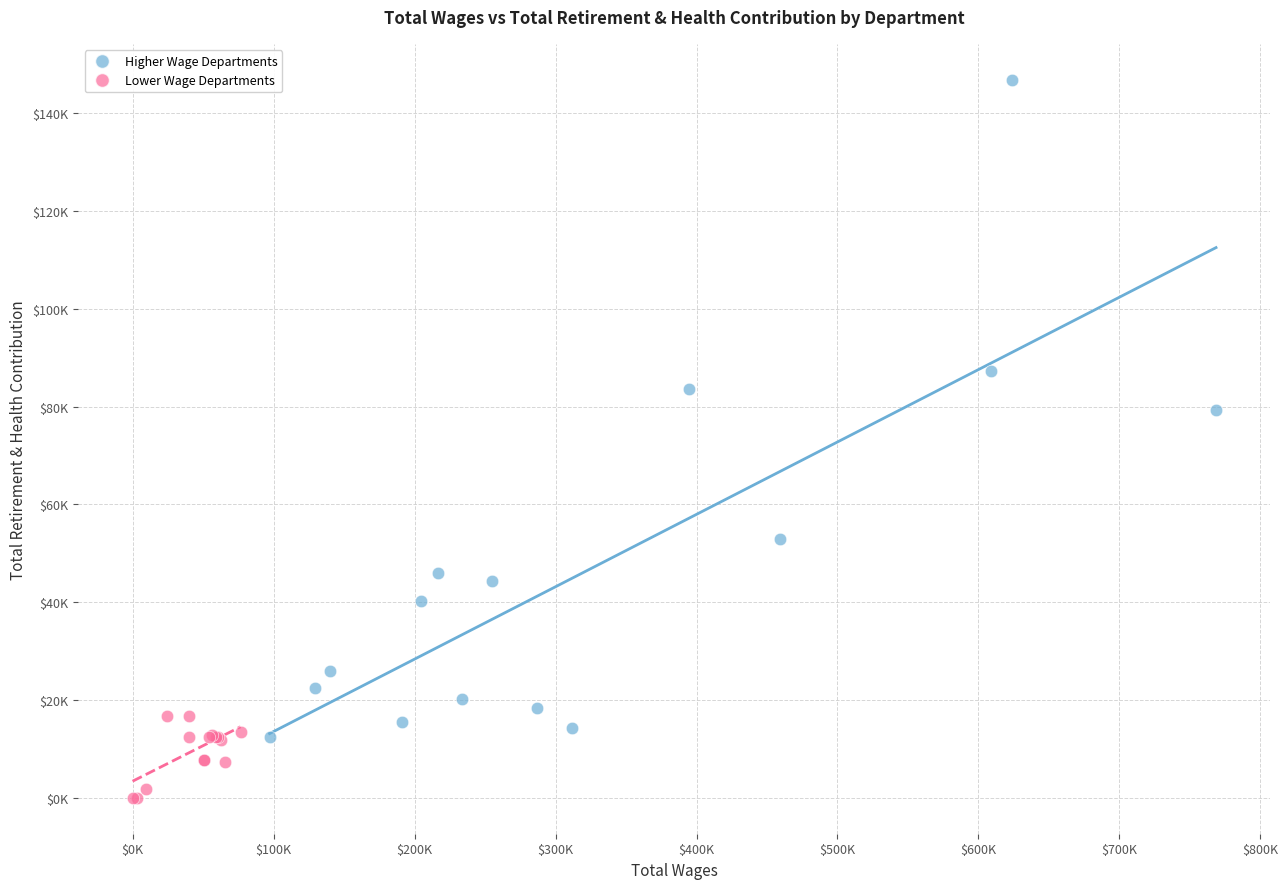

What are all the series names shown in the legend?

Higher Wage Departments, Lower Wage Departments